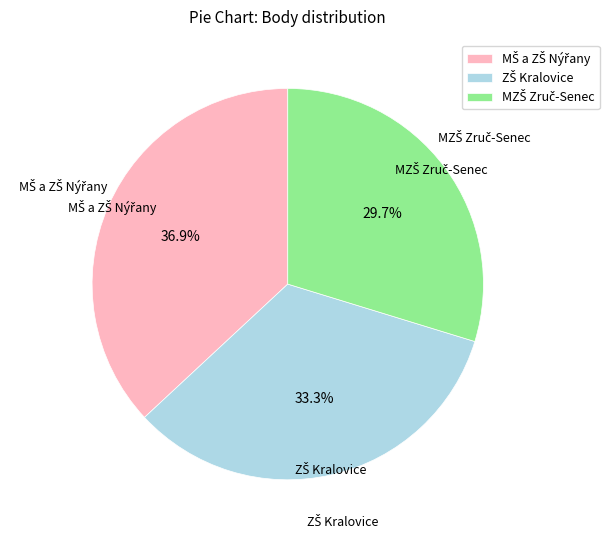

To the nearest percent, what is the average slice percentage?

33%